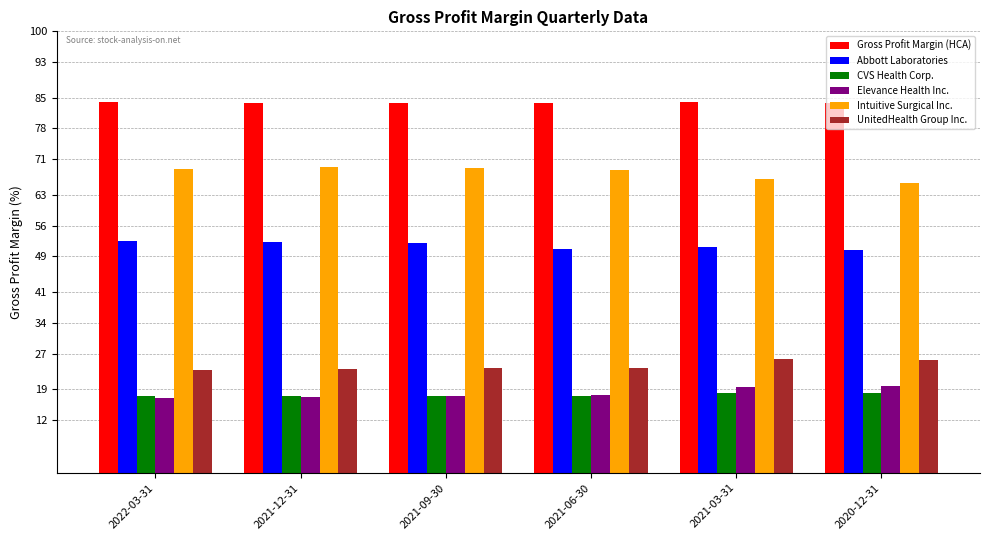

What is the total value across all series at 2020-12-31?

263.2